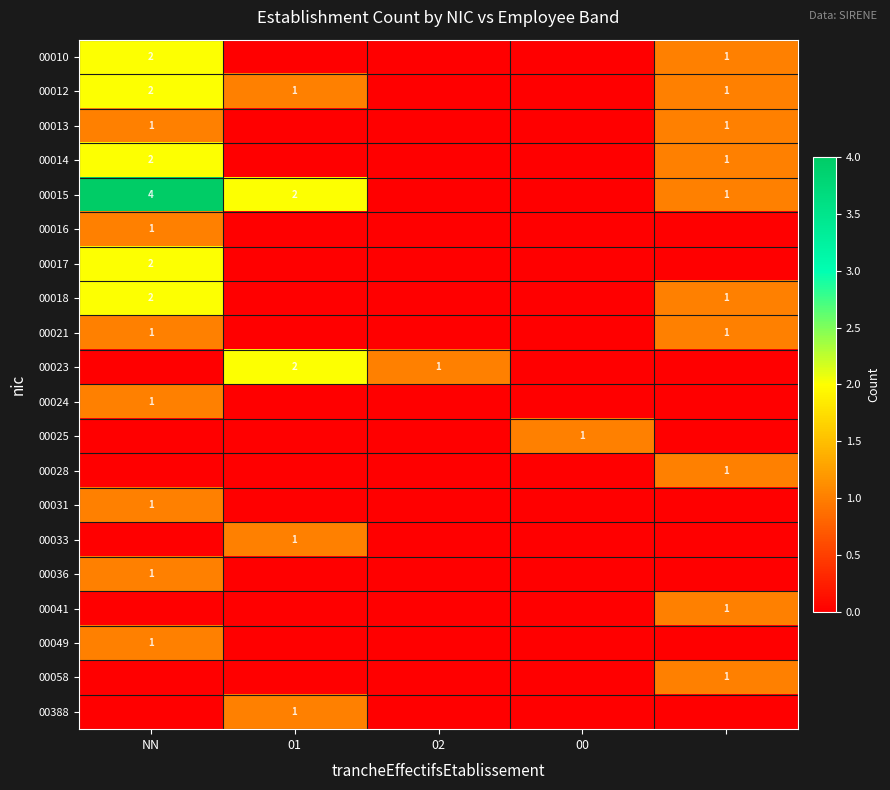

Is it true that 00014 equals 1 at NN?

False